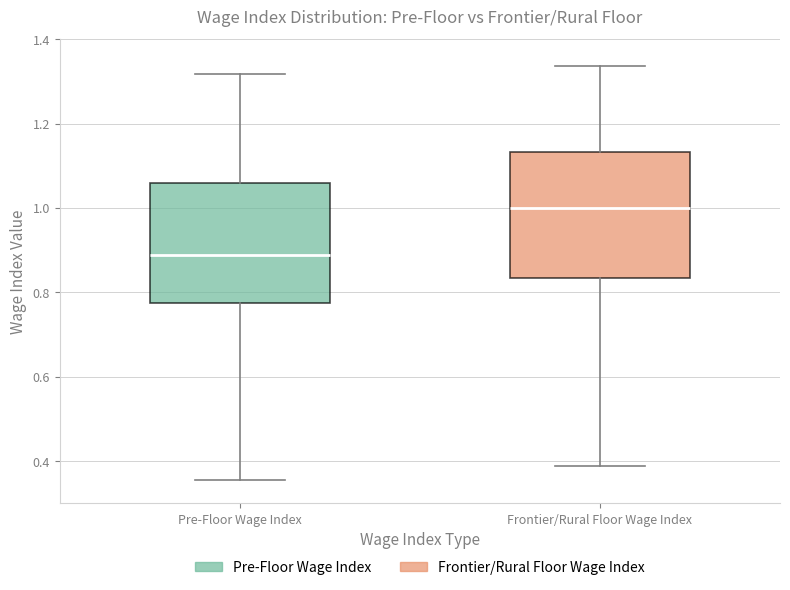

Where is the upper edge of the box for Frontier/Rural Floor Wage Index on the y-axis? The values are not printed on the chart, so give them approximately, as read against the axis.

1.14